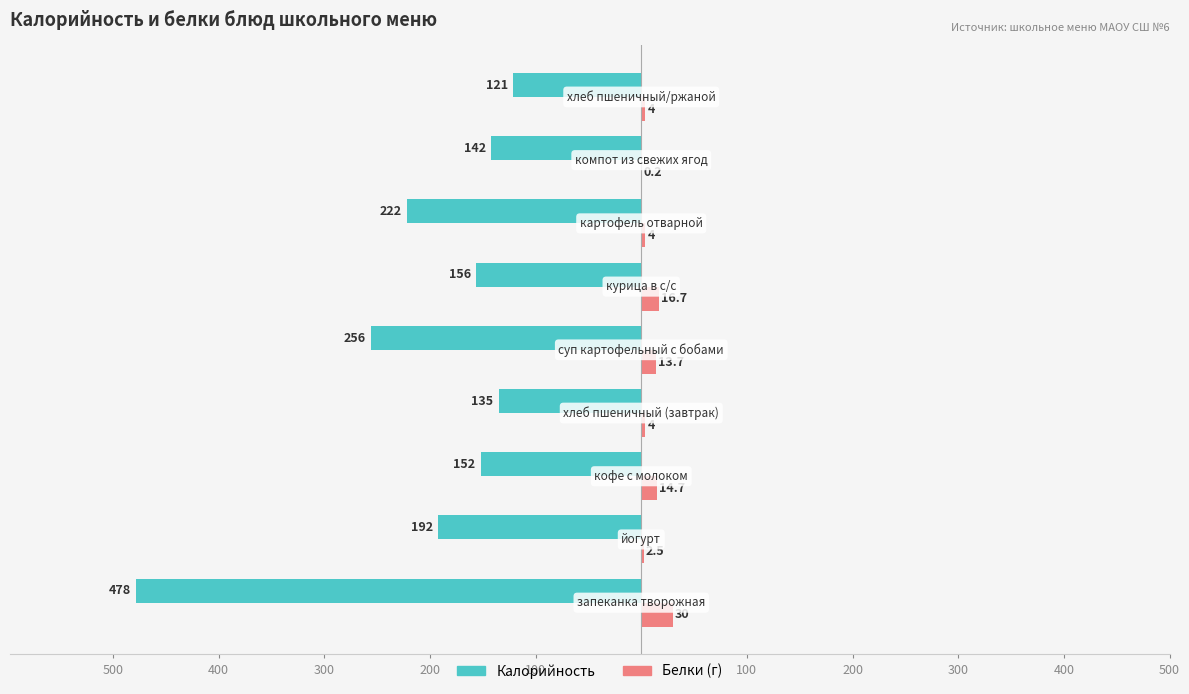

How many bars are there in each group?

2